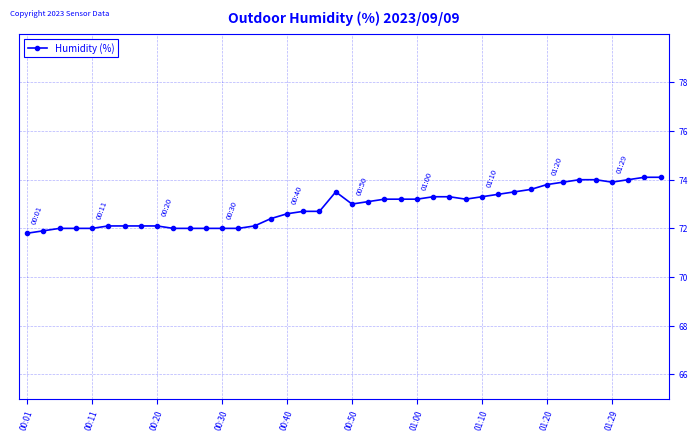

What is the value of the 4th point from the left?

72.0